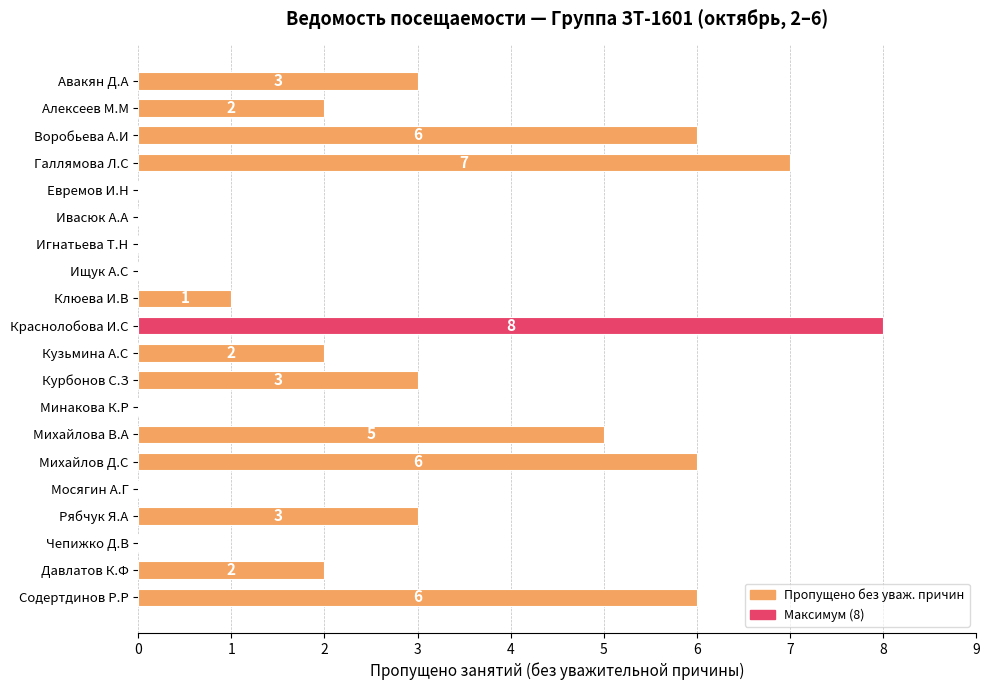

Which has a higher value, Воробьева А.И or Кузьмина А.С?

Воробьева А.И